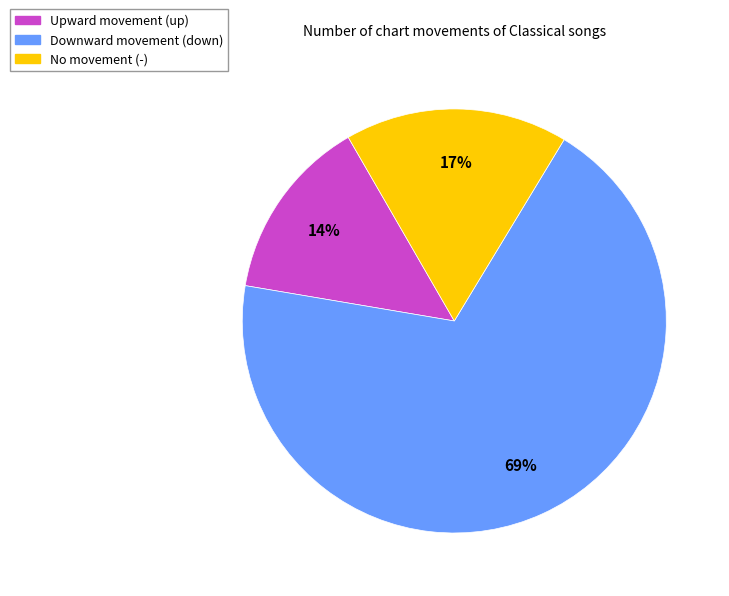

To the nearest percent, what is the difference between the largest and smallest slice percentages?

55%